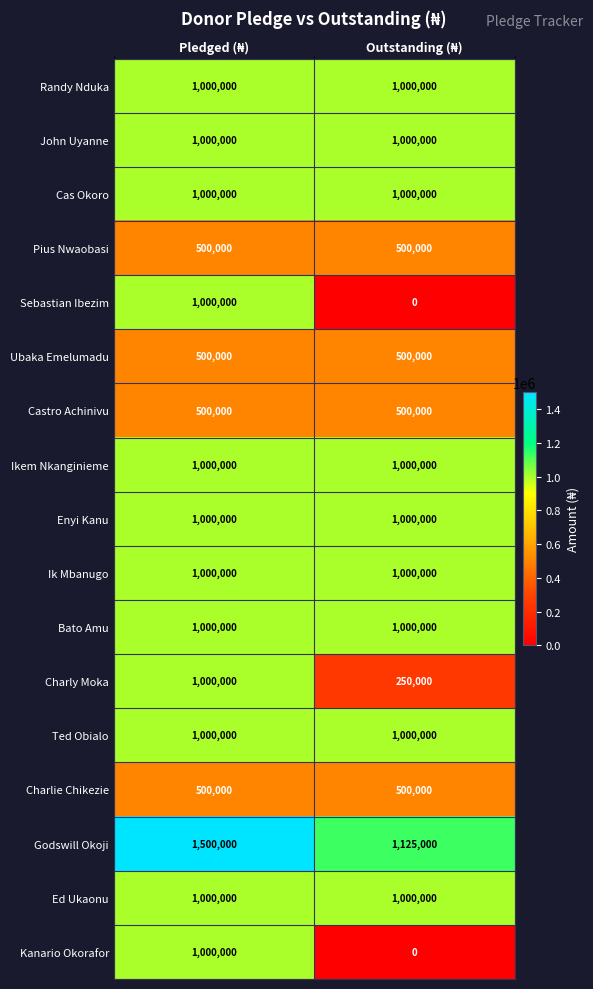

What is the lowest value of the Pius Nwaobasi series?

500000